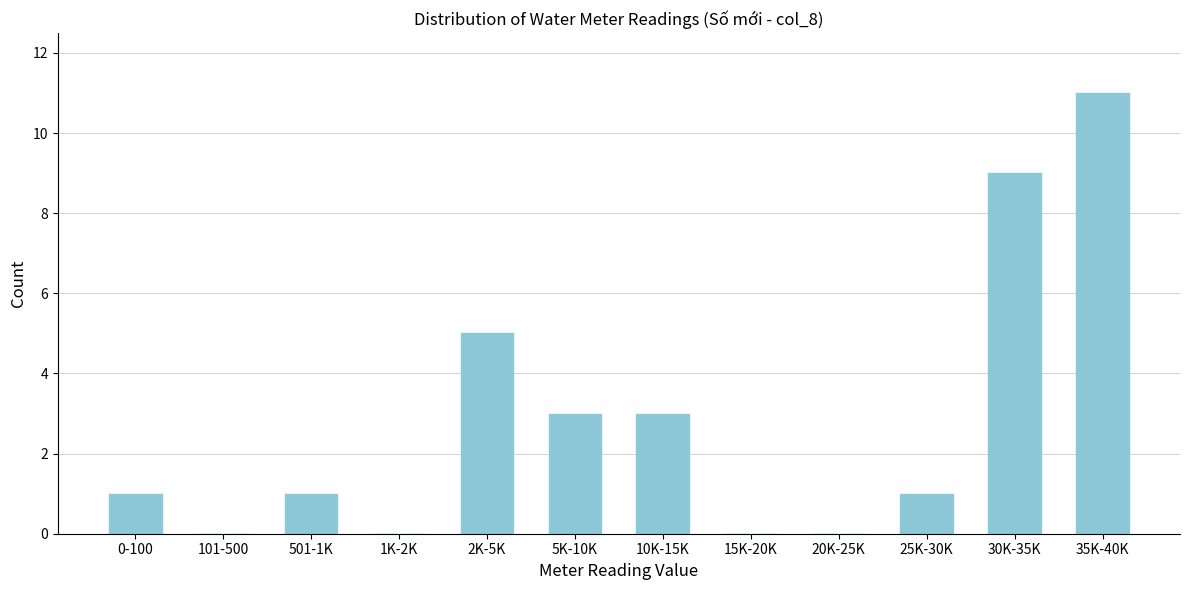

Reading left to right, list all the values displayed in this chart.

0-100=1	101-500=0	501-1K=1	1K-2K=0	2K-5K=5	5K-10K=3	10K-15K=3	15K-20K=0	20K-25K=0	25K-30K=1	30K-35K=9	35K-40K=11